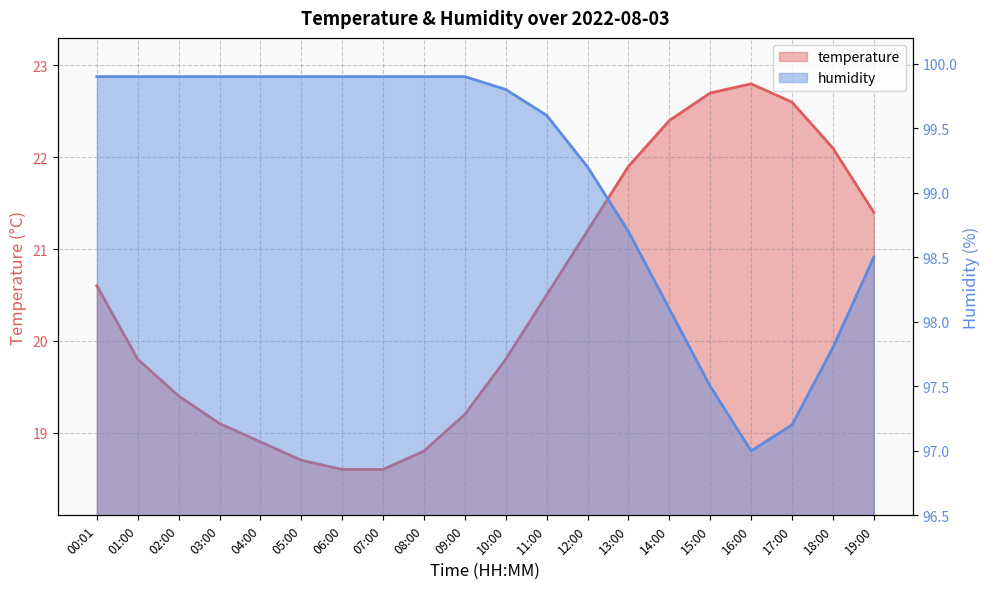

What position from the right is 08:00?

12